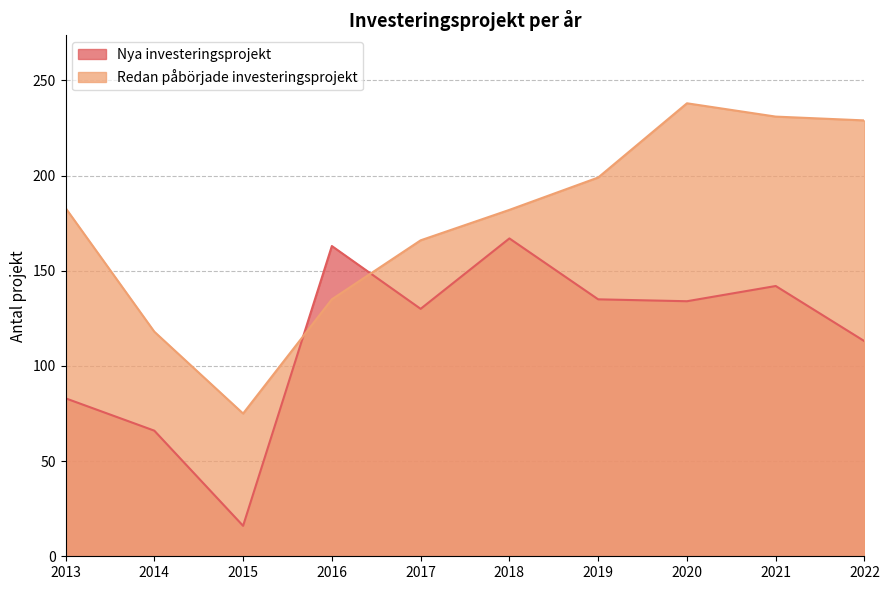

The value of Redan påbörjade investeringsprojekt at 2013 is 183. True or false?

True